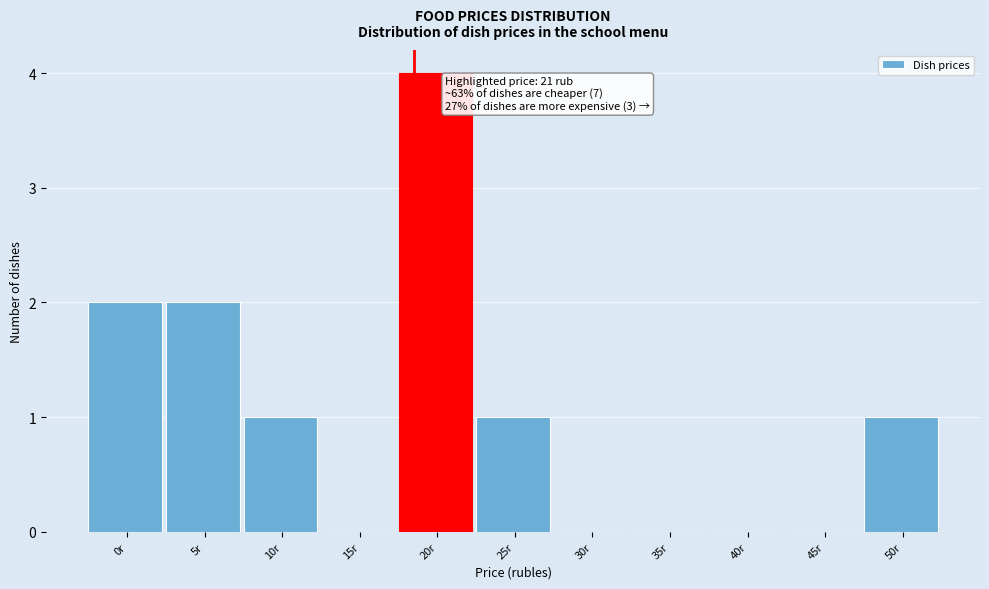

Reading right to left, what are all the values shown in this chart?

50r=1	45r=0	40r=0	35r=0	30r=0	25r=1	20r=4	15r=0	10r=1	5r=2	0r=2